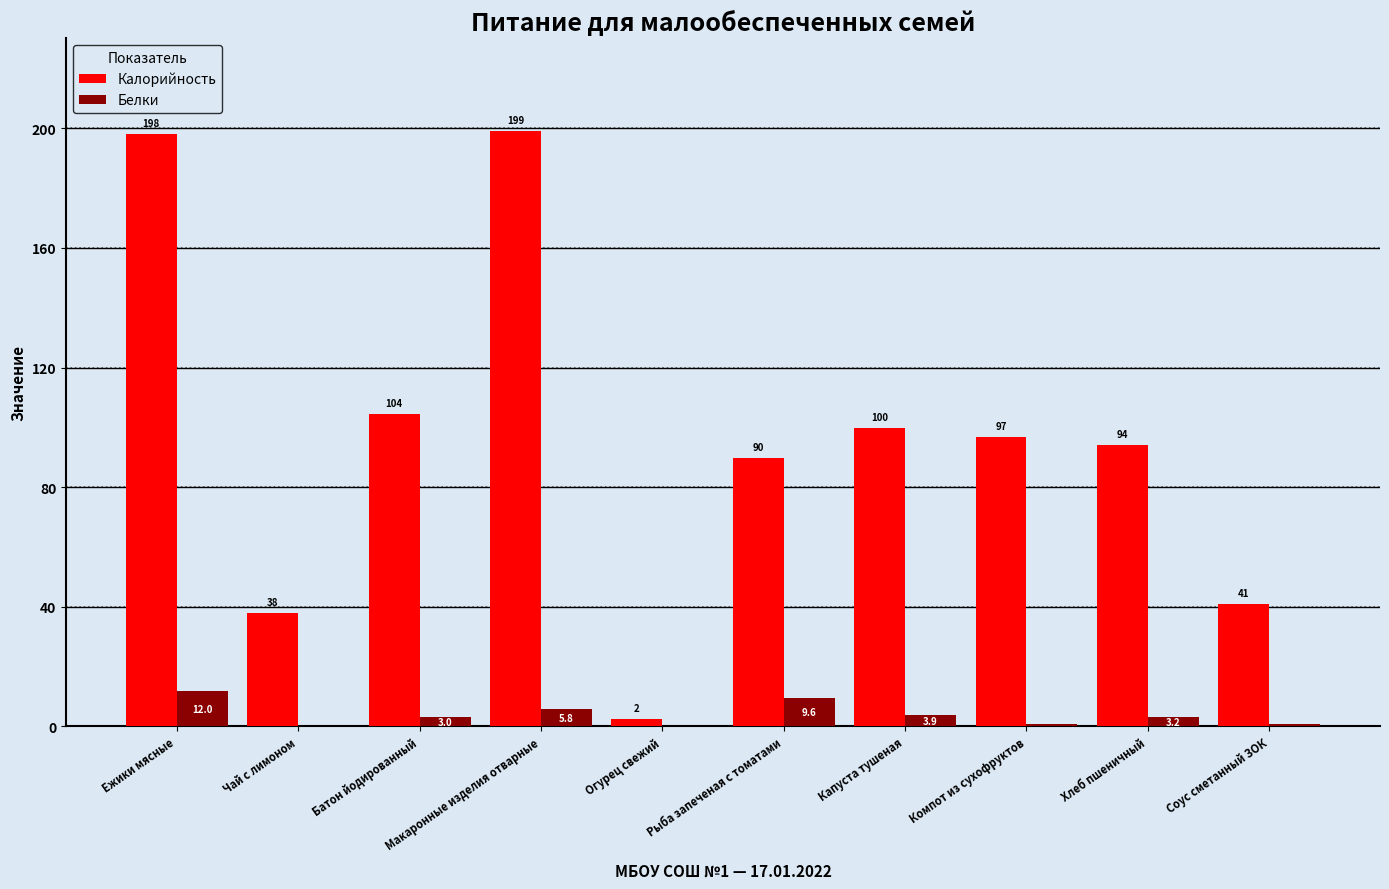

What are all the series names shown in the legend?

Калорийность, Белки